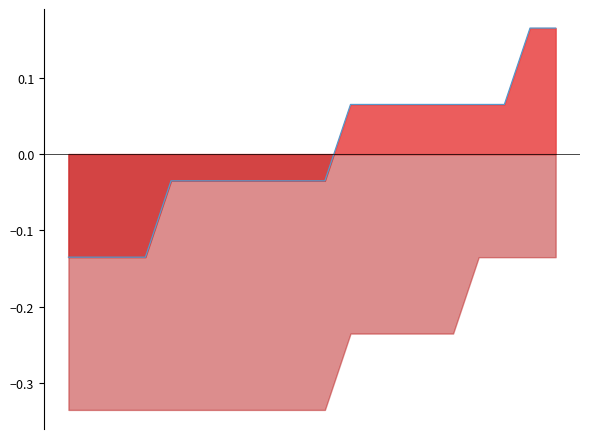

How many categories are shown in the chart?

20